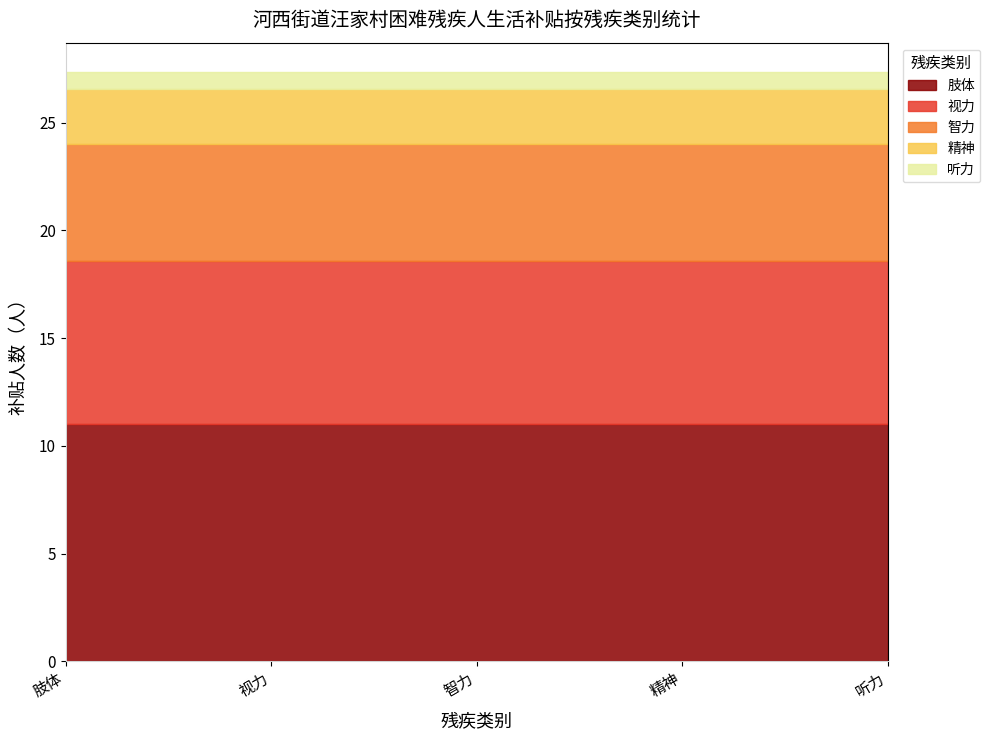

What is the minimum value for 肢体?

11.0